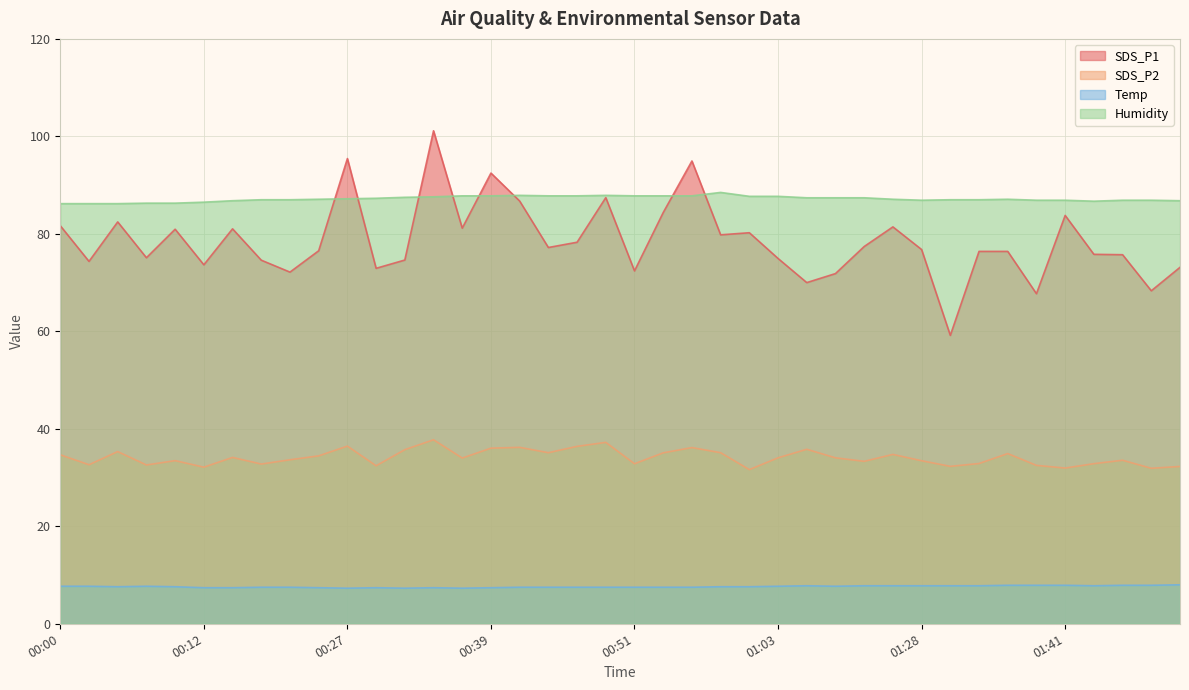

What is the sum of the Temp values at 01:46 and 01:34?

15.7